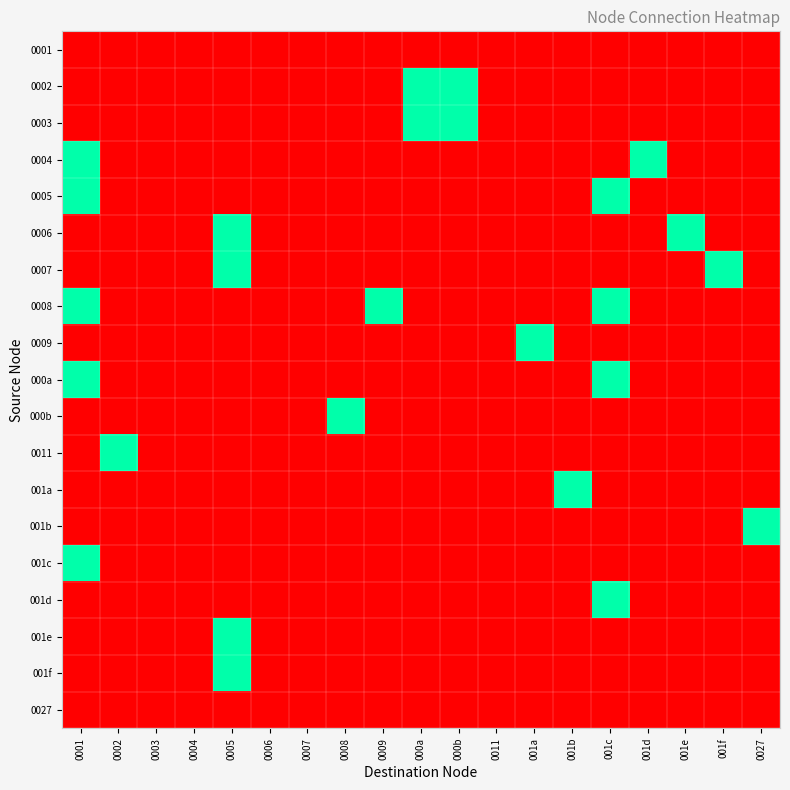

At which category is the sum across all series the highest?

0001